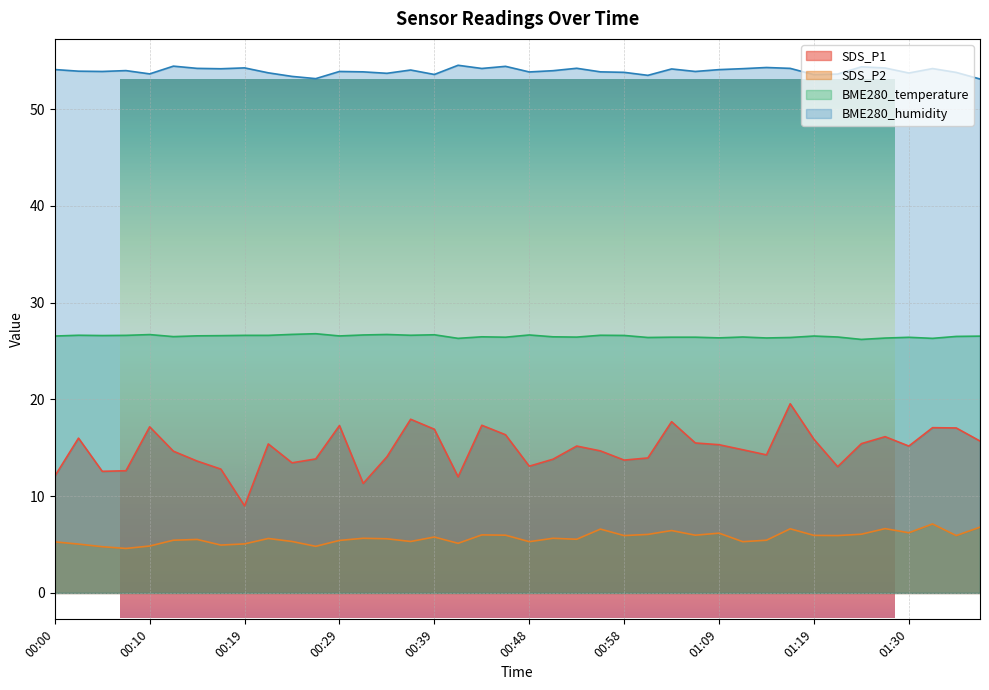

Rank the categories by SDS_P2 value from lowest to highest.

00:07, 00:05, 00:27, 00:10, 00:17, 00:02, 00:19, 00:41, 00:00, 00:48, 01:11, 00:24, 00:36, 00:29, 00:12, 01:14, 00:14, 00:53, 00:34, 00:22, 00:31, 00:51, 00:39, 00:58, 01:22, 01:35, 01:19, 00:46, 01:06, 00:43, 01:01, 01:25, 01:09, 01:30, 01:03, 00:56, 01:16, 01:27, 01:37, 01:32